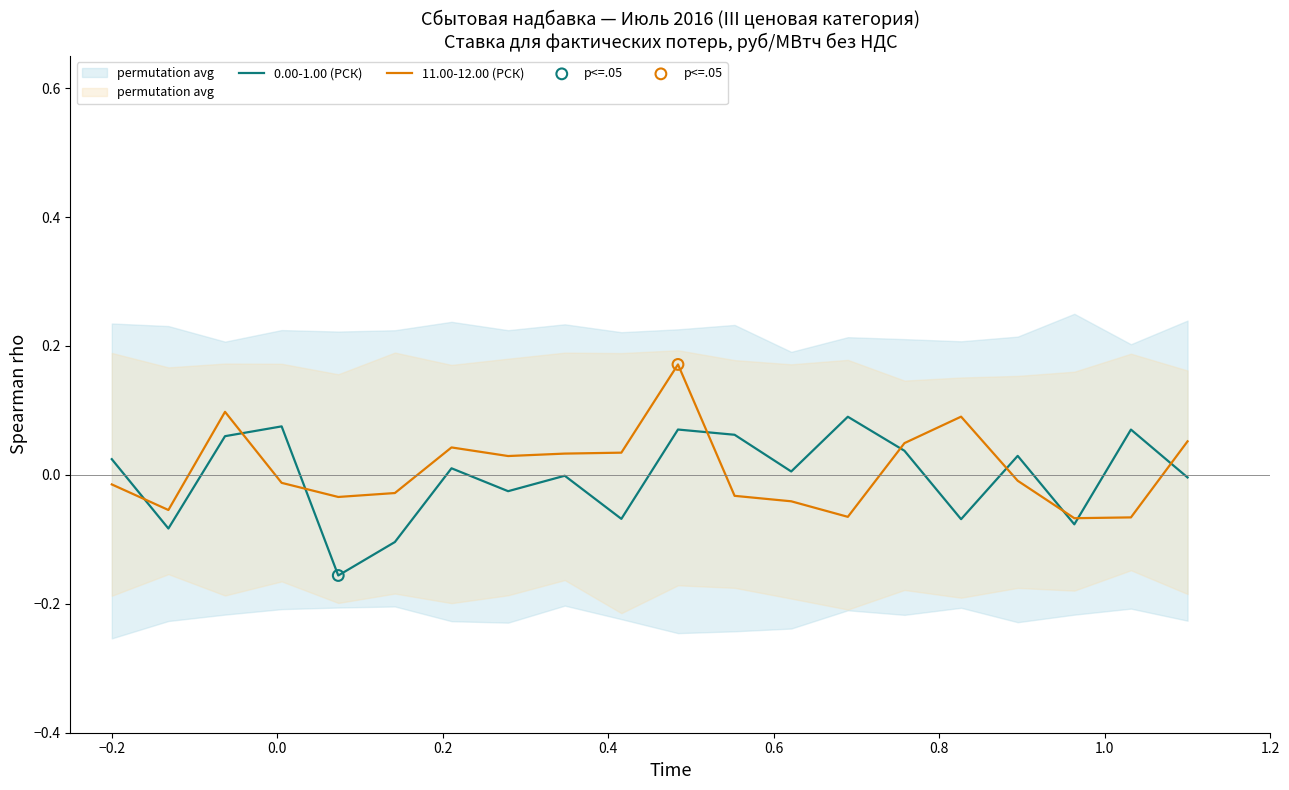

What are all the series names shown in the legend?

0.00-1.00 (РСК), 11.00-12.00 (РСК)